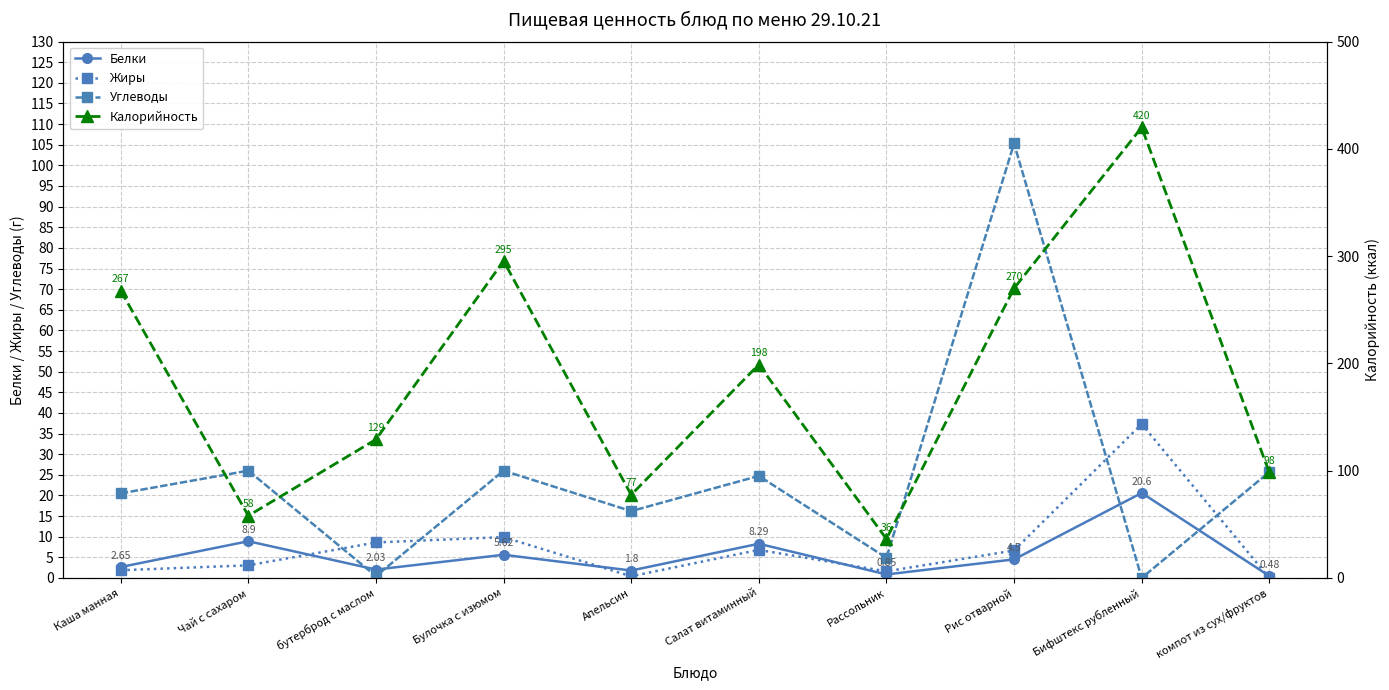

Reading left to right, transcribe all the data shown in this chart.

Белки: 2.6	8.9	2.0	5.6	1.8	8.3	0.8	4.5	20.6	0.5
Жиры: 1.9	3.1	8.6	9.9	0.4	6.8	1.6	6.7	37.3	0.0
Углеводы: 20.5	26.0	0.4	26.0	16.2	24.7	4.9	105.3	0.0	25.7
Калорийность: 267.9	58.0	129.1	295.5	77.5	198.9	36.4	270.0	420.0	98.4